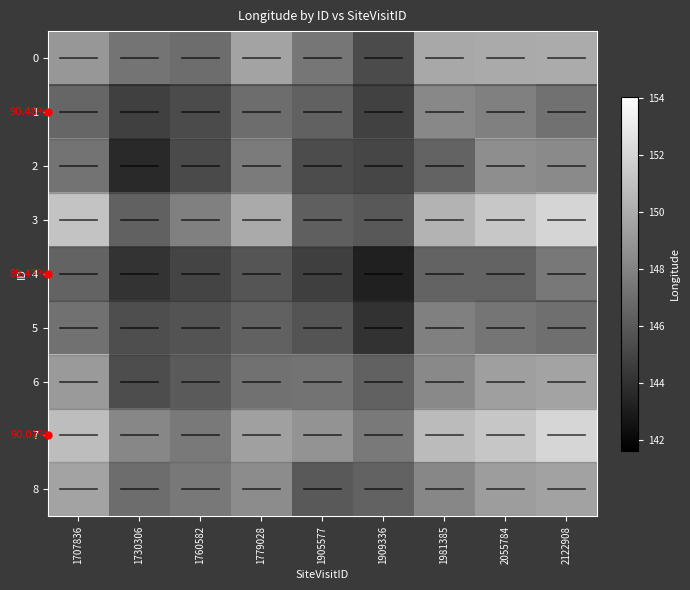

How many data points in 6 are above 148?

6